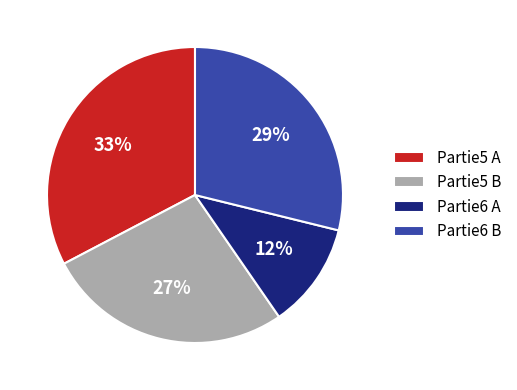

Is the sum of Partie6 B and Partie6 A greater than half?

No